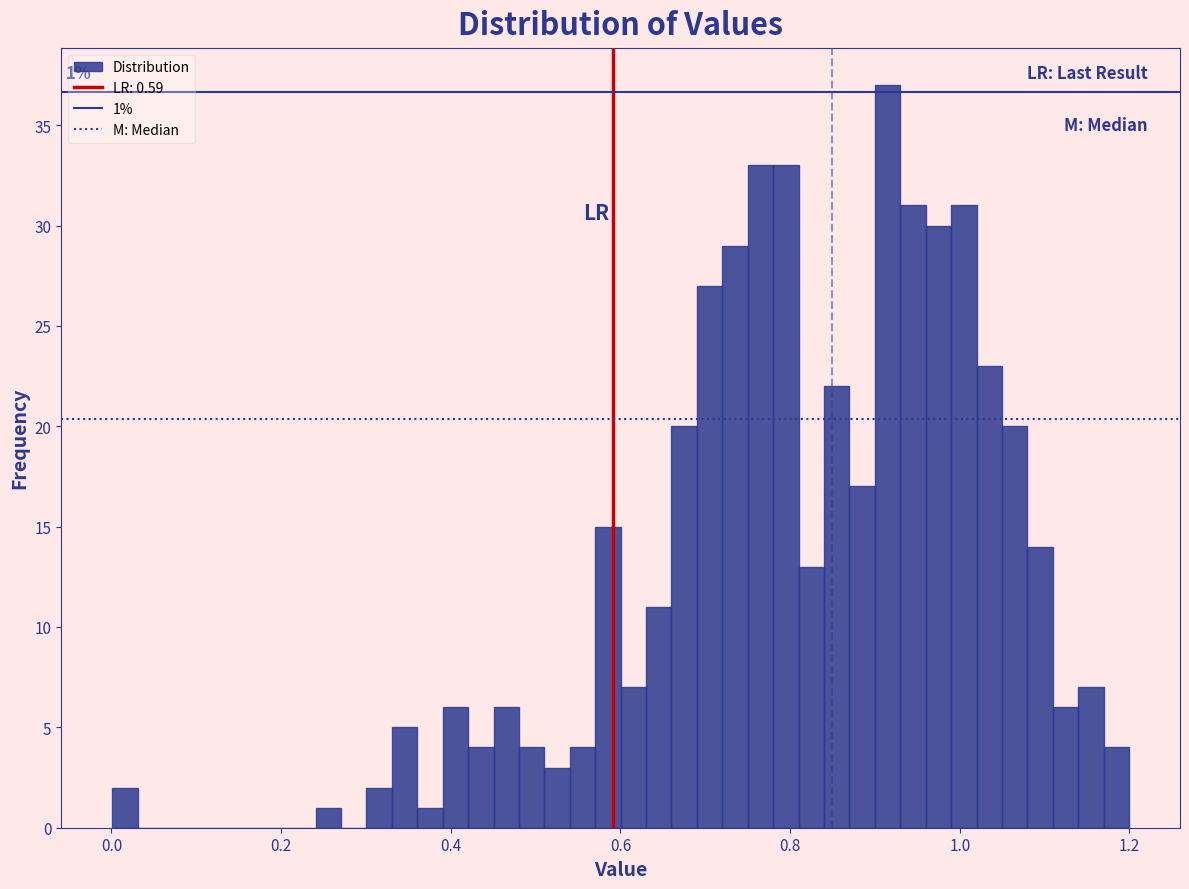

Around what value on the x-axis is the tallest bar? Give the approximate position of its centre, as read against the axis.

0.92